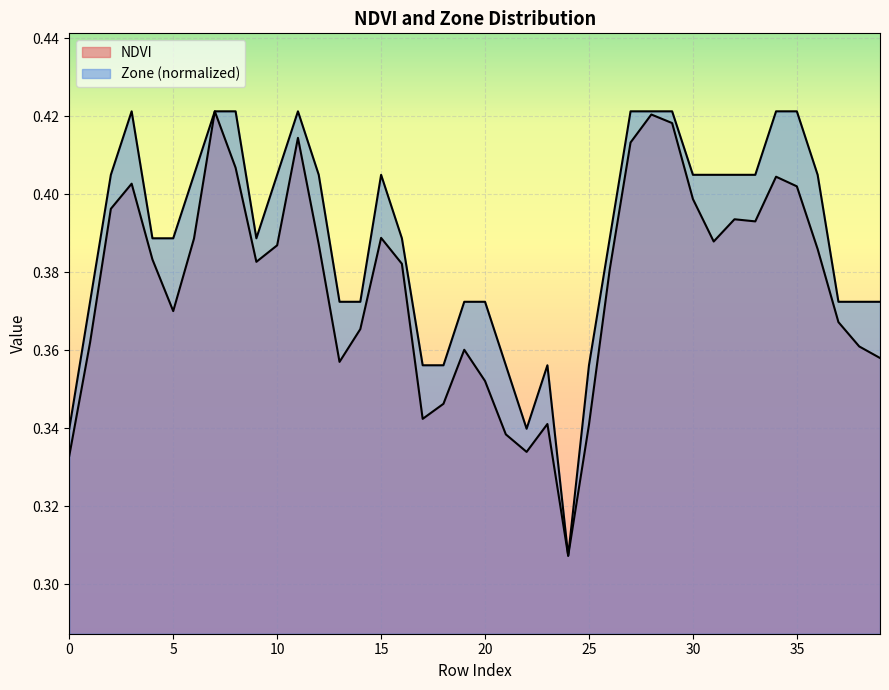

The value of NDVI at 14 is 0.4. True or false?

True